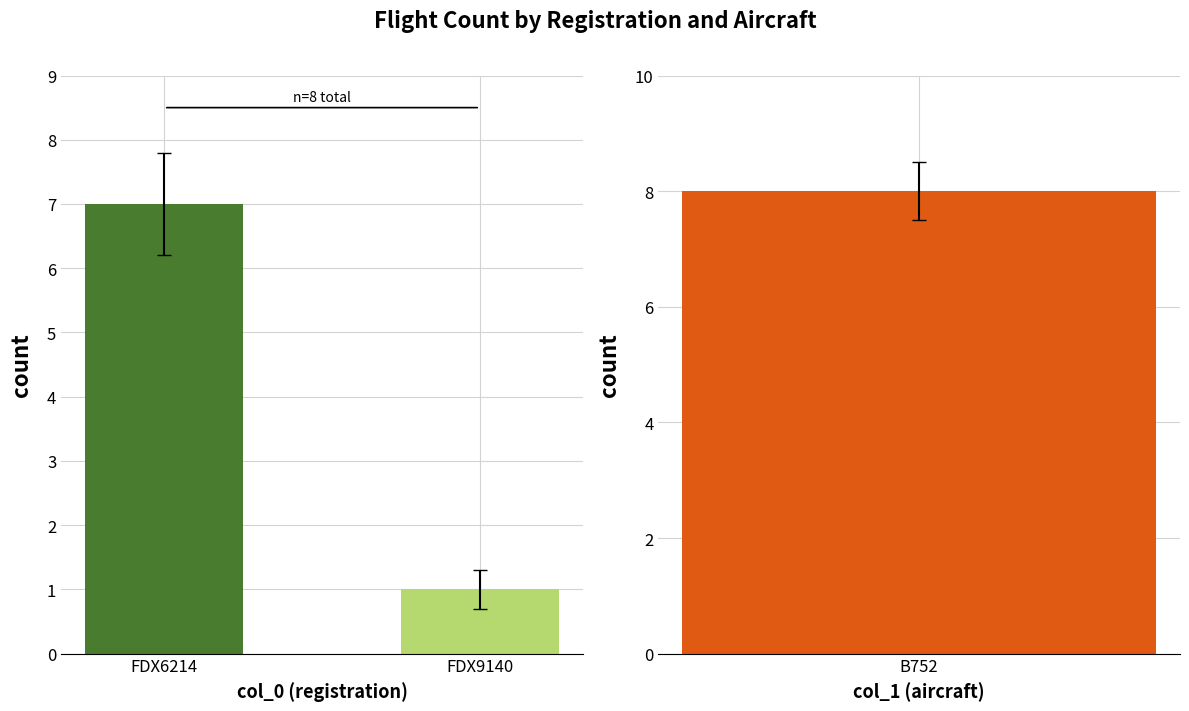

What is the difference between the values at FDX6214 and FDX9140?

6